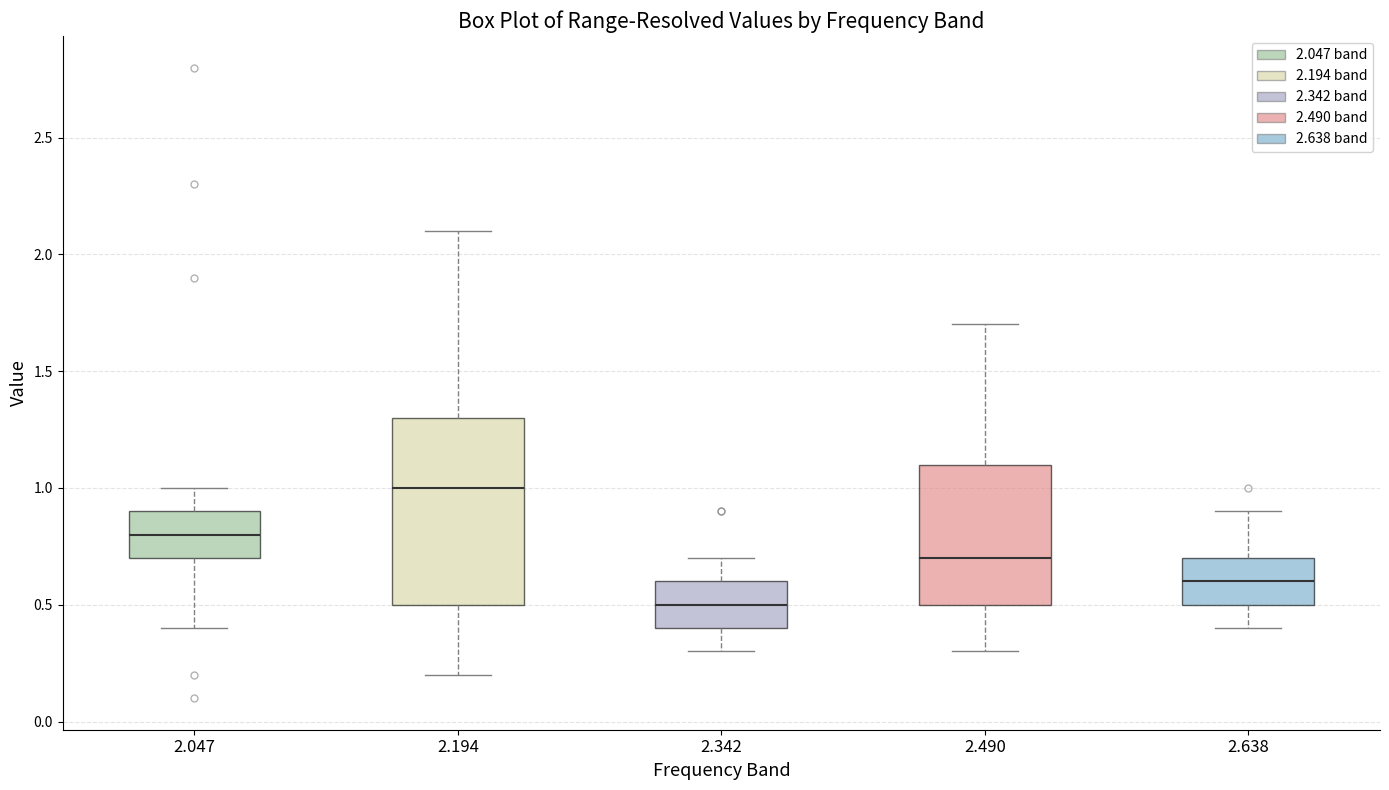

Reading left to right, read every box against the y-axis: the position of its median line, the range the box covers, and the ends of its whiskers. The values are not printed on the chart, so give them approximately, as read against the axis.

2.047: median 0.8, box 0.7 to 0.9, whiskers 0.4 to 1.0
2.194: median 1.0, box 0.5 to 1.3, whiskers 0.2 to 2.1
2.342: median 0.5, box 0.4 to 0.6, whiskers 0.3 to 0.7
2.490: median 0.7, box 0.5 to 1.1, whiskers 0.3 to 1.7
2.638: median 0.6, box 0.5 to 0.7, whiskers 0.4 to 0.9